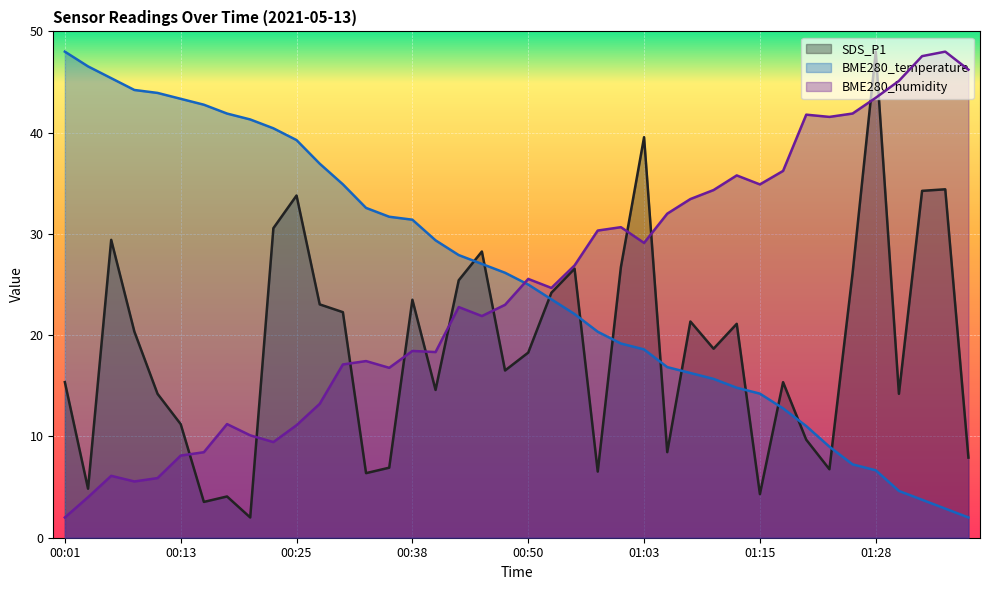

Rank the categories by BME280_humidity value from highest to lowest.

01:35, 01:33, 01:38, 01:30, 01:28, 01:25, 01:20, 01:23, 01:18, 01:13, 01:15, 01:10, 01:08, 01:05, 01:00, 00:58, 01:03, 00:55, 00:50, 00:53, 00:48, 00:43, 00:45, 00:38, 00:40, 00:33, 00:30, 00:35, 00:28, 00:18, 00:25, 00:21, 00:23, 00:16, 00:13, 00:06, 00:11, 00:08, 00:03, 00:01